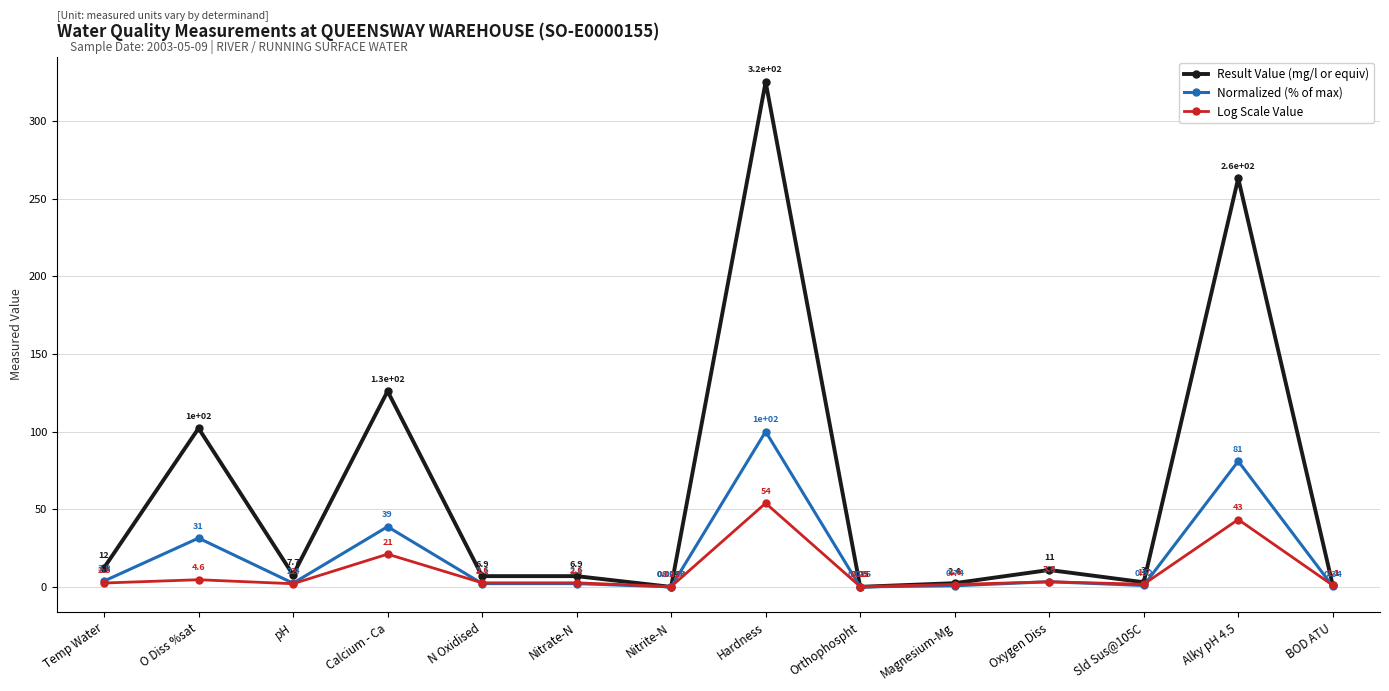

What is the label of the 2nd point from the left?

O Diss %sat